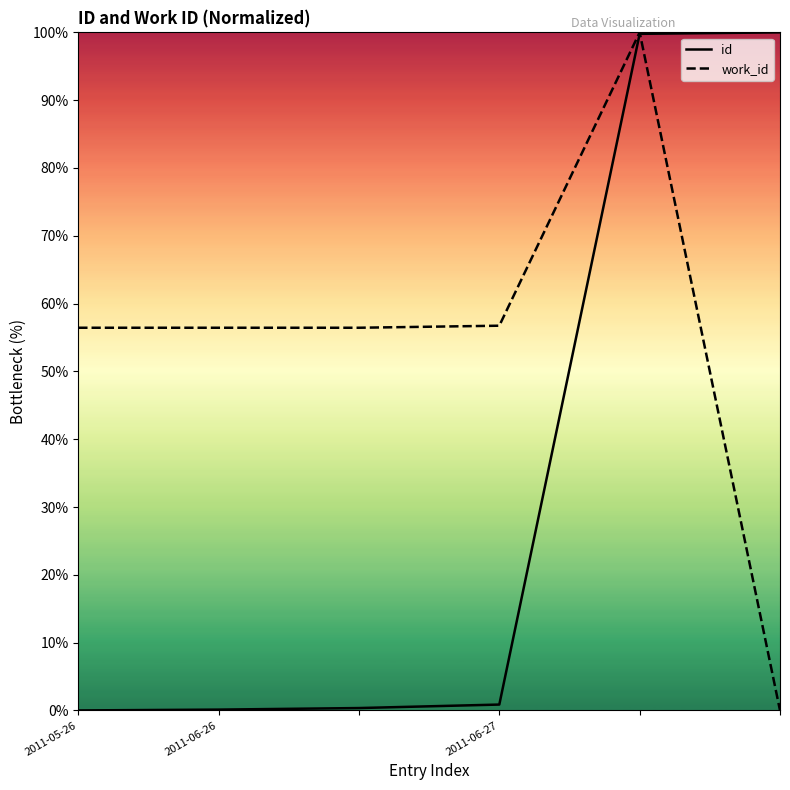

Does the chart have visible grid lines?

No